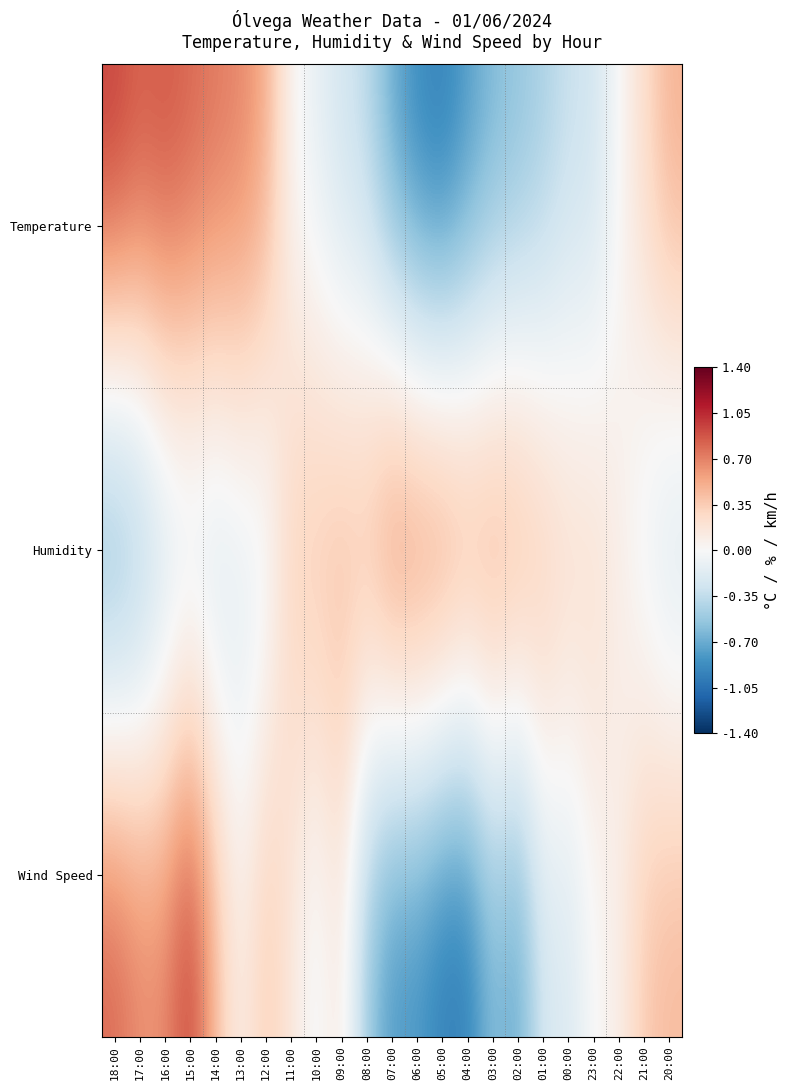

How many categories are shown in the chart?

23